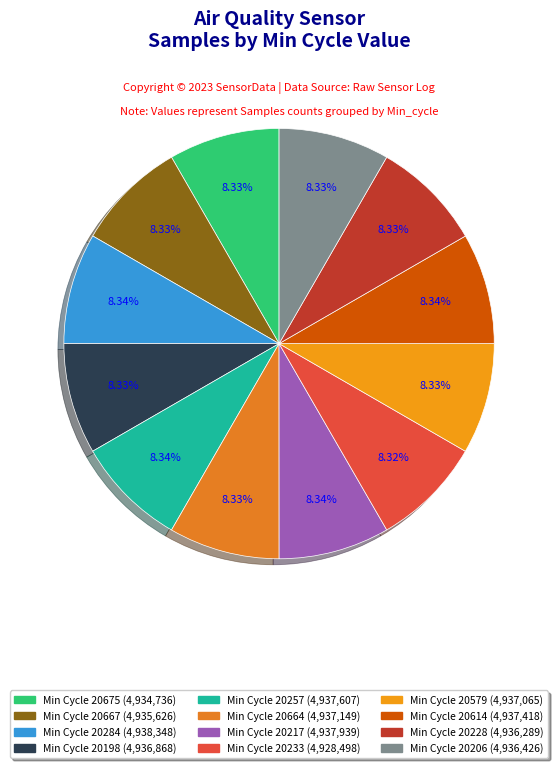

Count the number of slices in the pie.

12